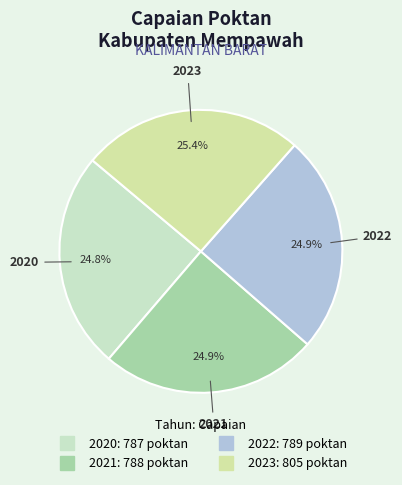

To the nearest percent, what is the difference between the largest and smallest slice percentages?

1%